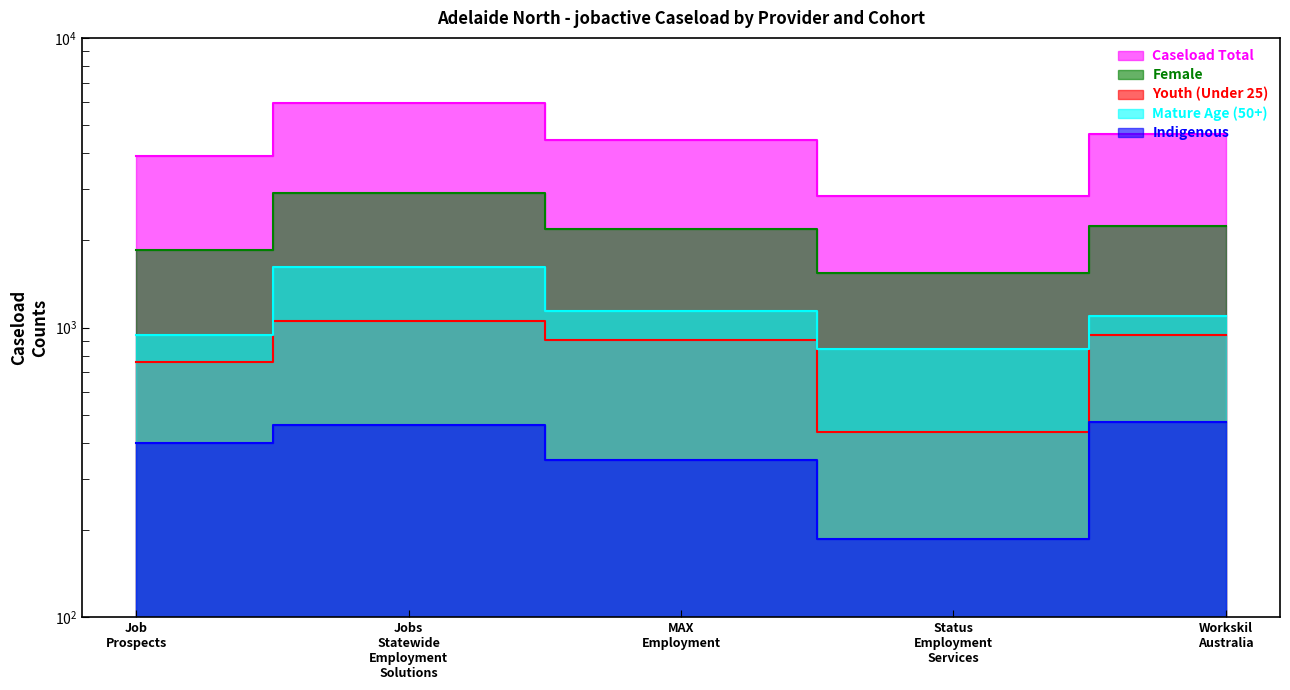

Which series has the largest range (max minus min)?

Caseload Total